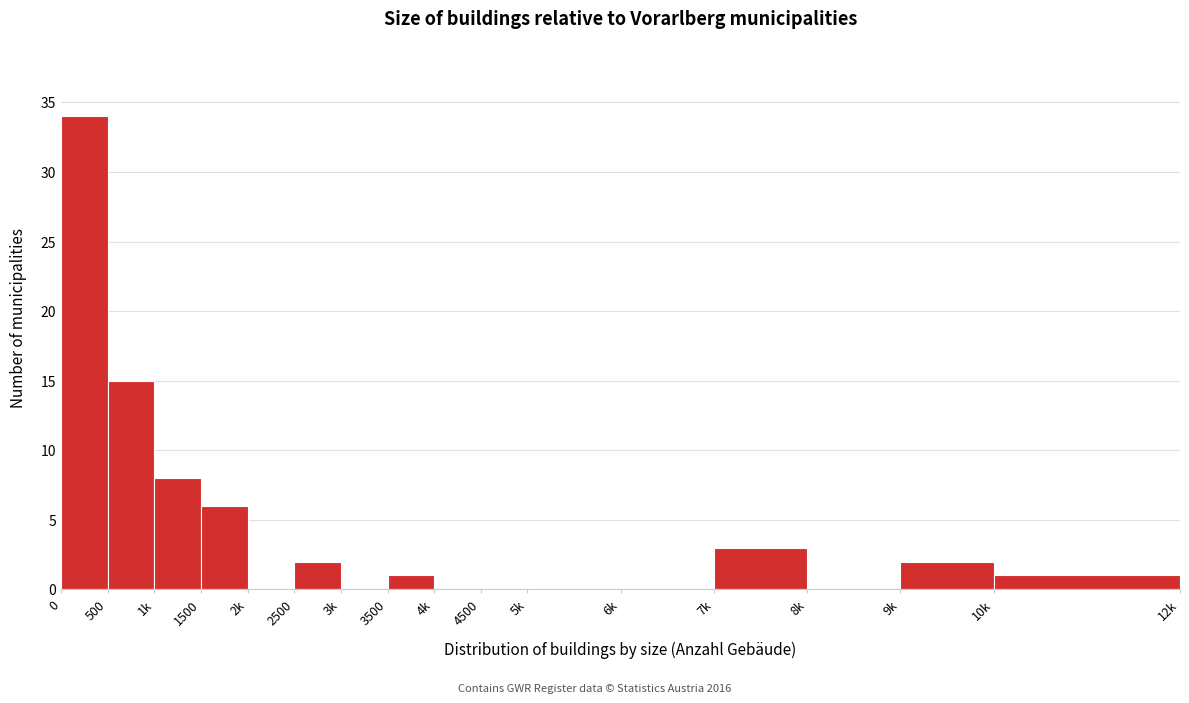

Reading right to left, extract all data points from this chart.

10k=1	9k=2	8k=0	7k=3	6k=0	5k=0	4500=0	4k=0	3500=1	3k=0	2500=2	2k=0	1500=6	1k=8	500=15	0=34